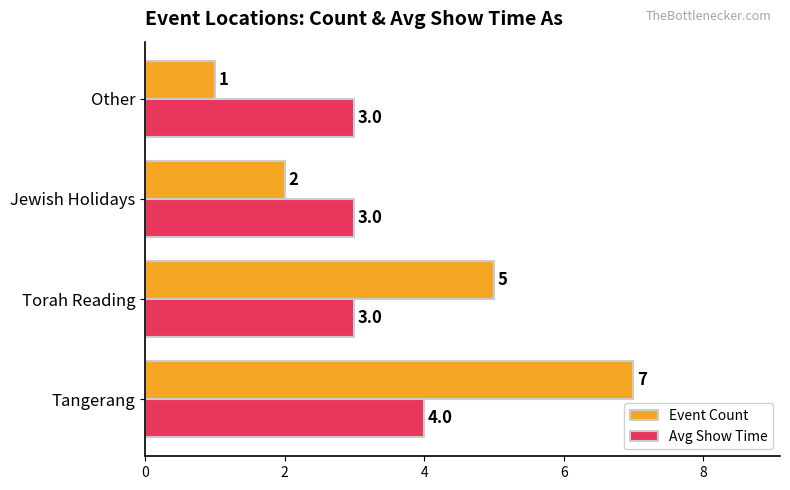

What is the highest value of the Event Count series?

7